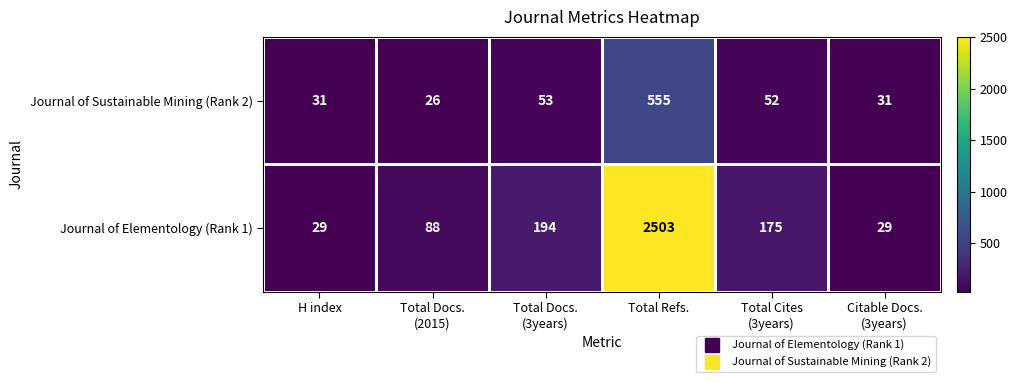

Which series changed the most between H index and Total Refs.?

Journal of Elementology (Rank 1)